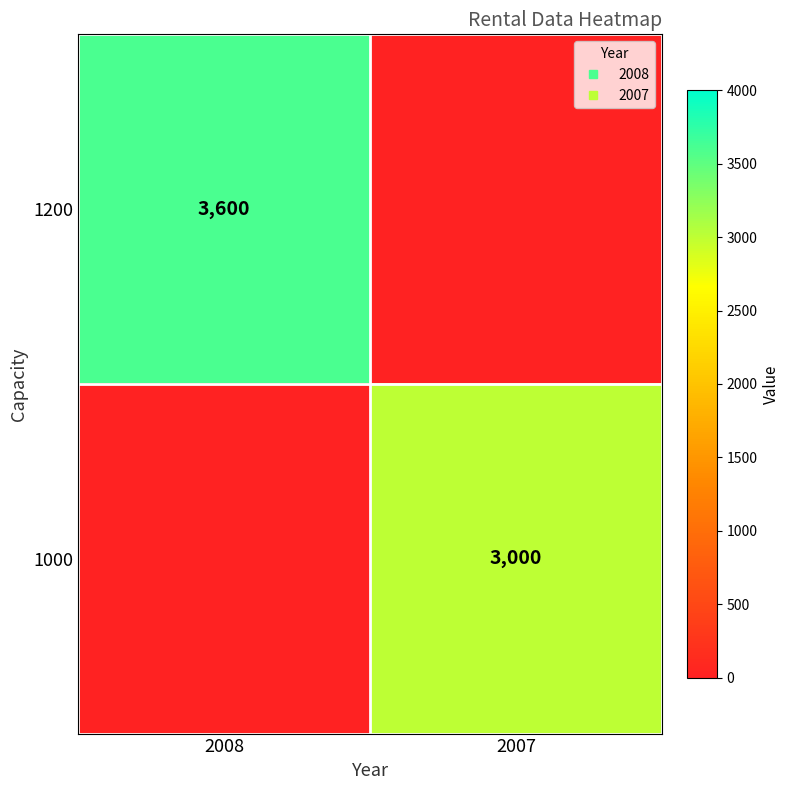

What is the difference between the 1000 values at 2008 and 2007?

3000